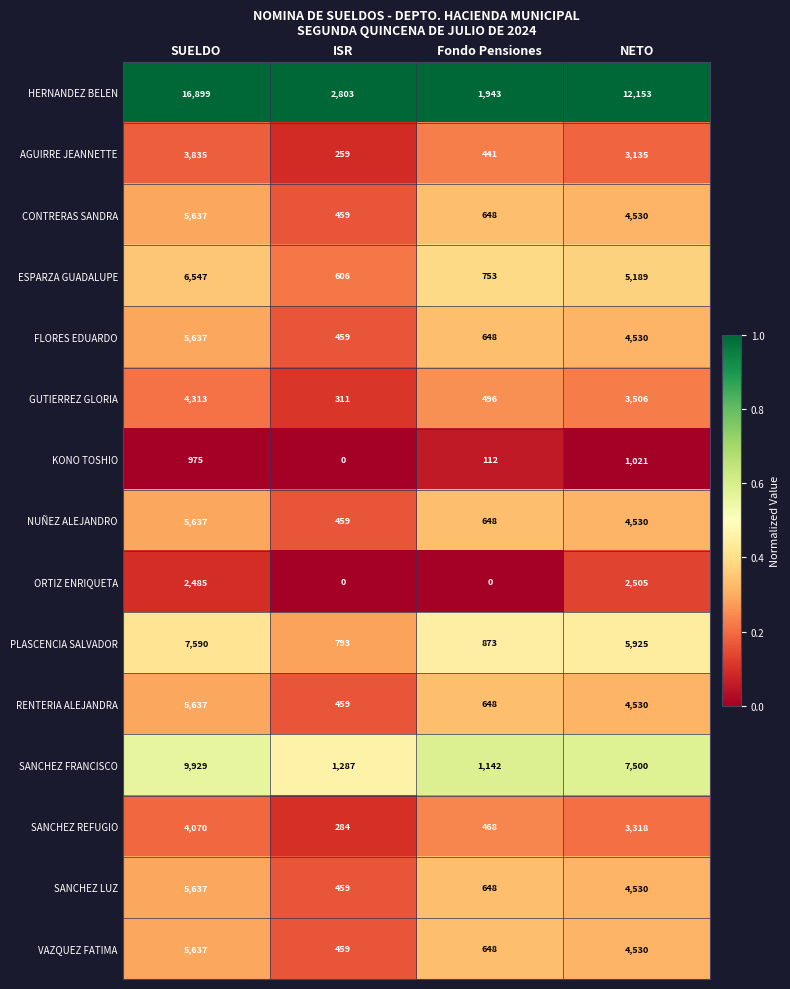

What is the sum of all AGUIRRE JEANNETTE values?

7670